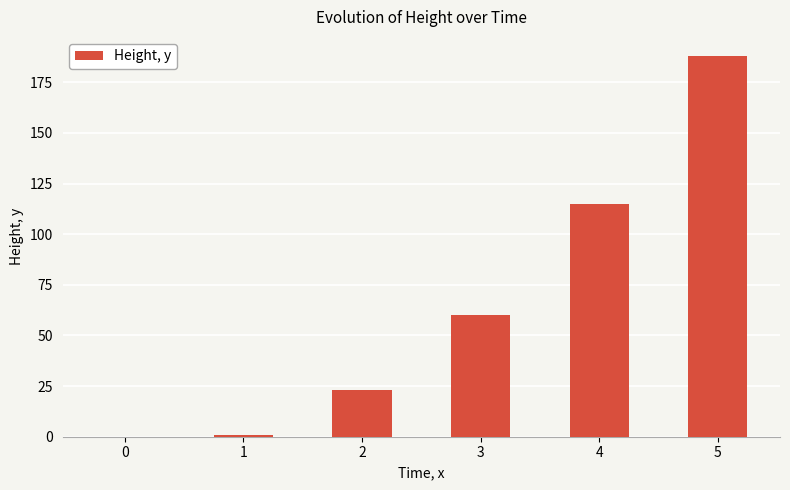

How many positive values are there?

5